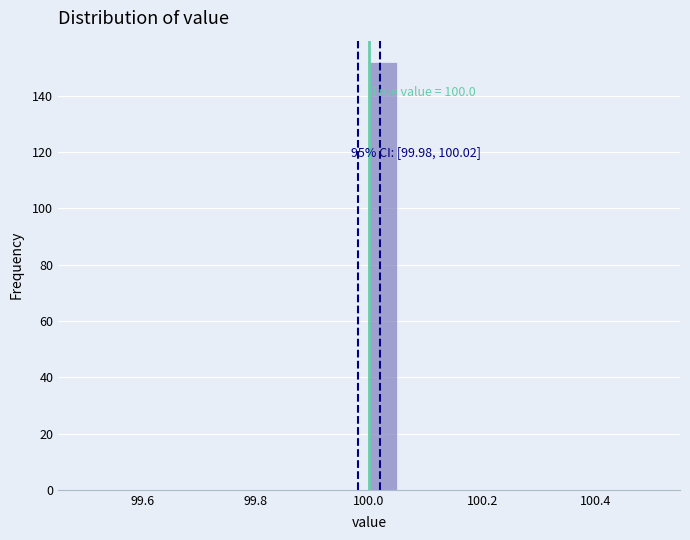

Around what value on the x-axis is the tallest bar? Give the approximate position of its centre, as read against the axis.

100.02